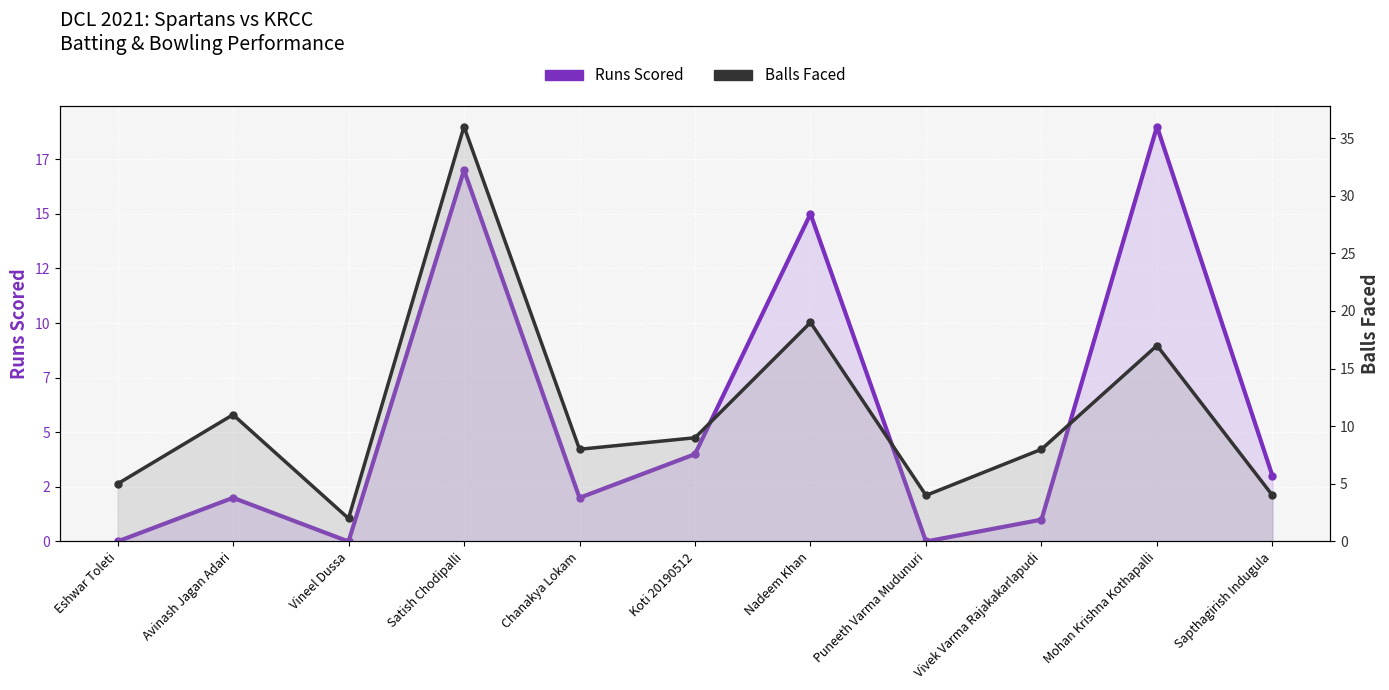

What is the highest value of the Balls Faced series?

36